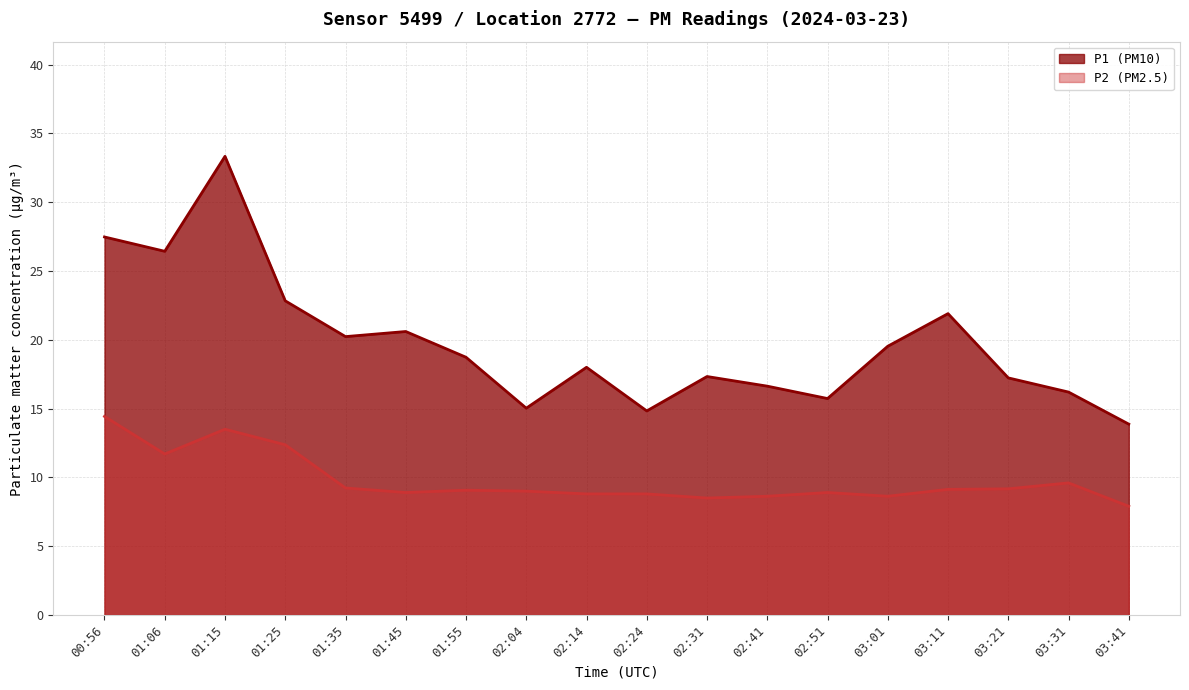

Which category has the highest value in the P1 (PM10) series?

01:15